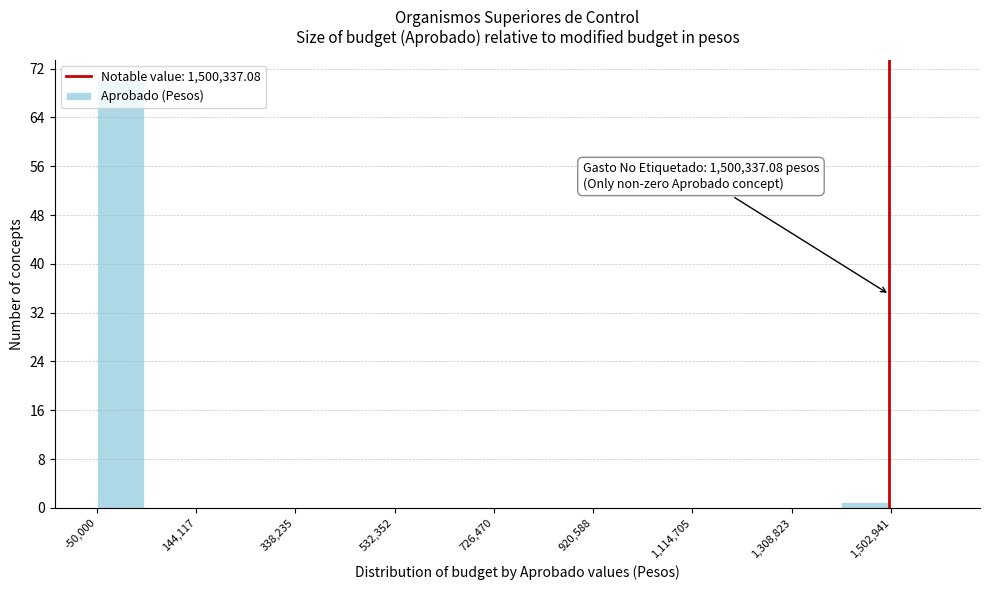

Which range on the x-axis has the tallest bar?

-40000 to 40000